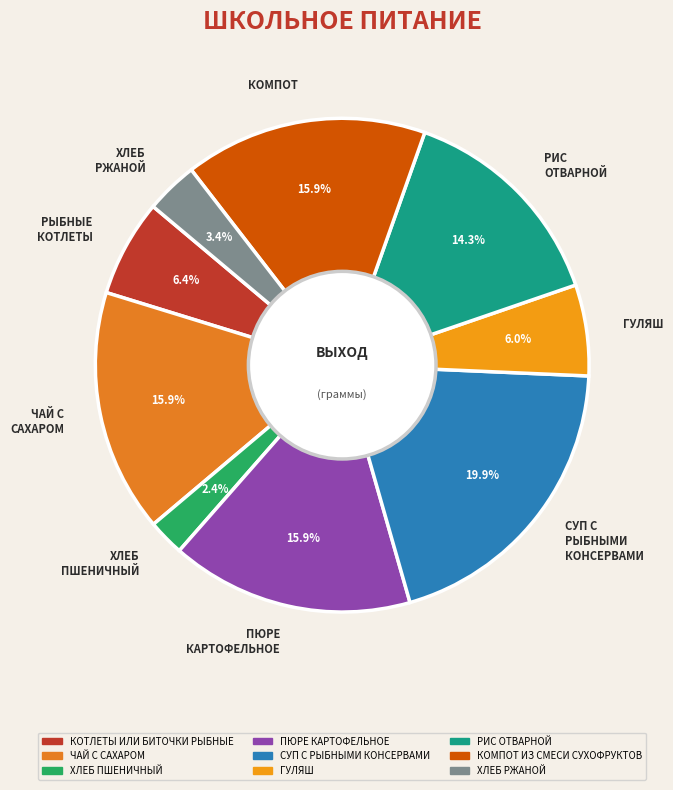

How many segments does this pie chart have?

9